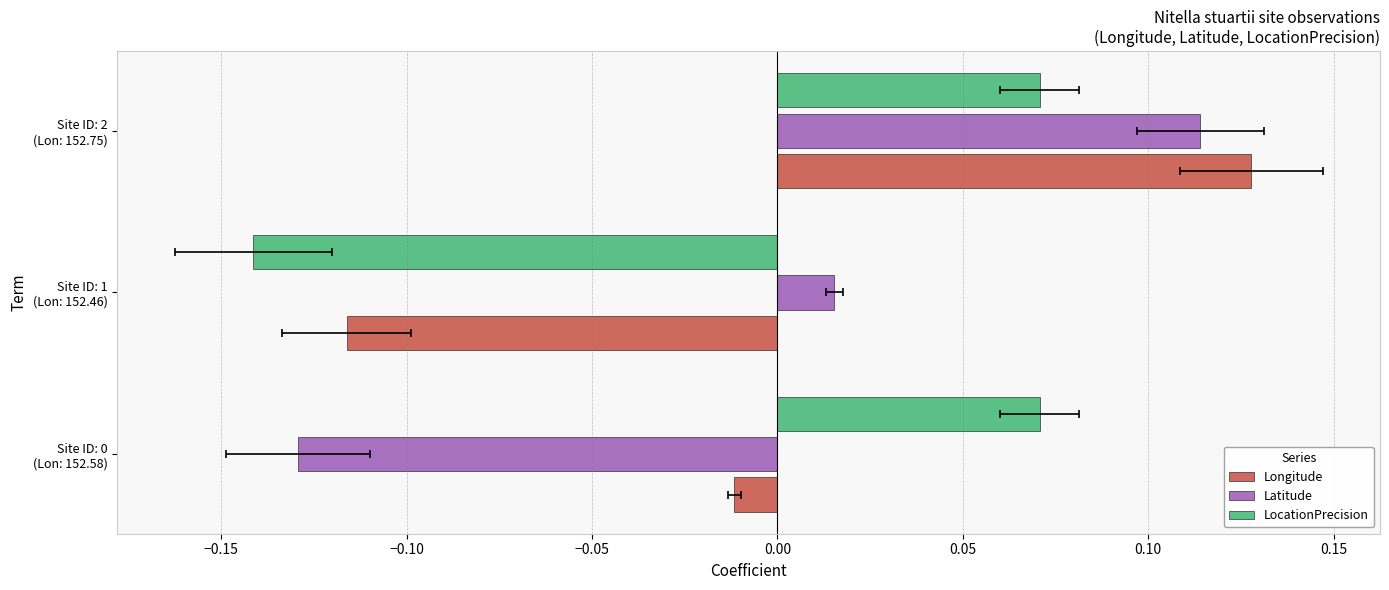

The Longitude series shows 0.2 at Site ID: 2 (Lon: 152.75). True or false?

False